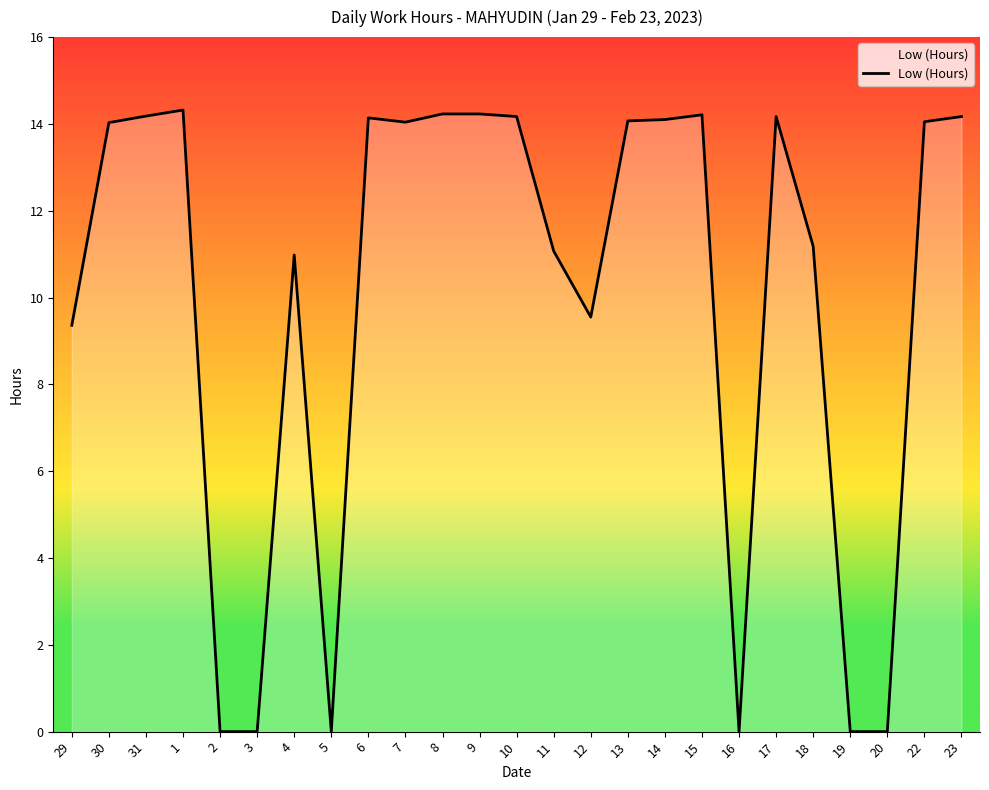

How many distinct data groups are displayed?

1